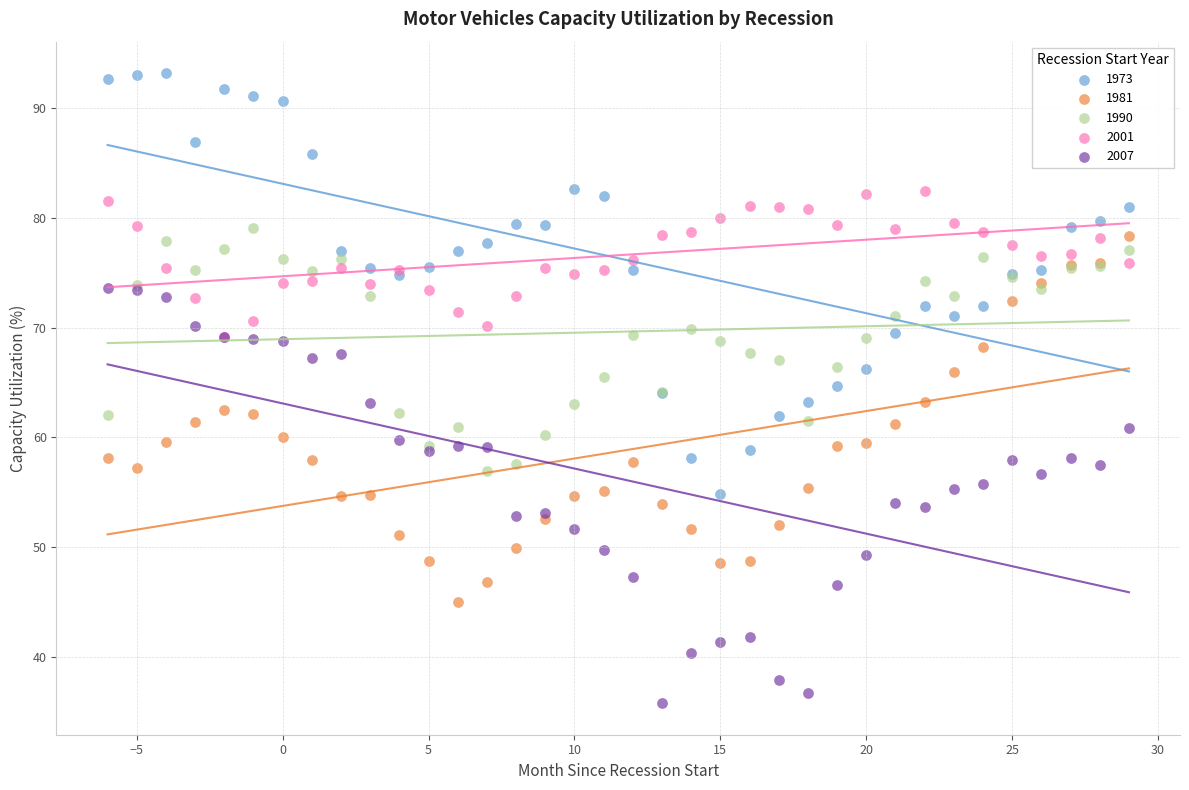

Which series contains the lowest Y value?

2007